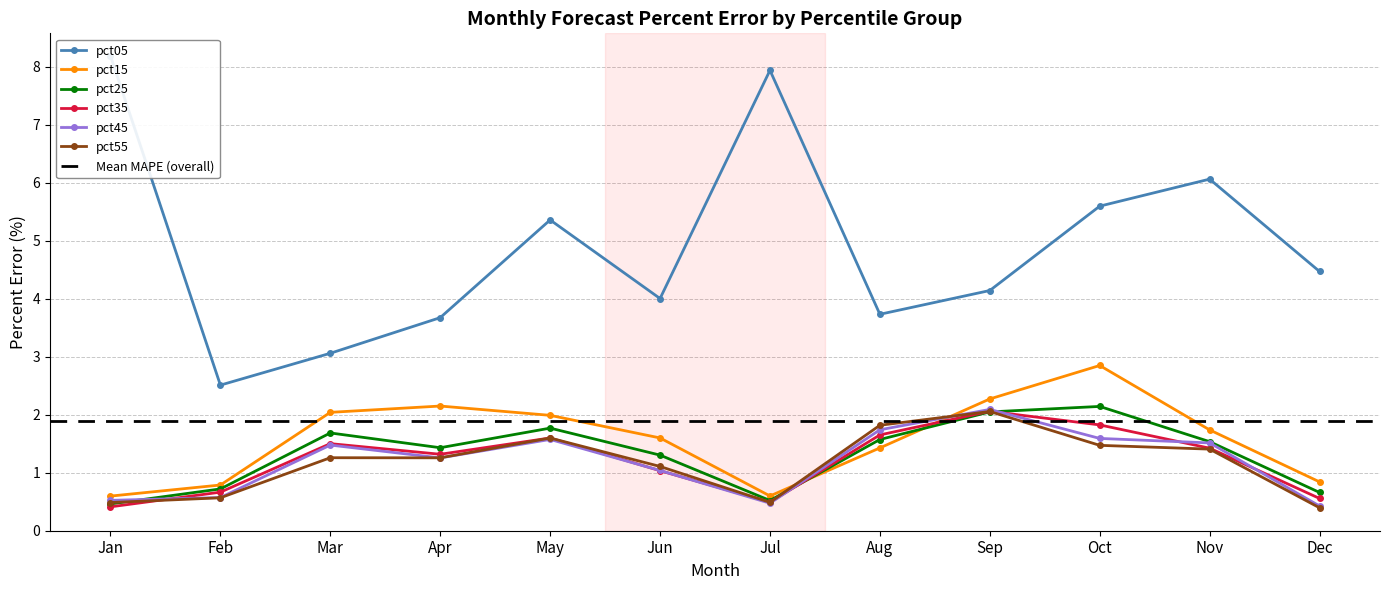

How many series are shown in this chart?

6